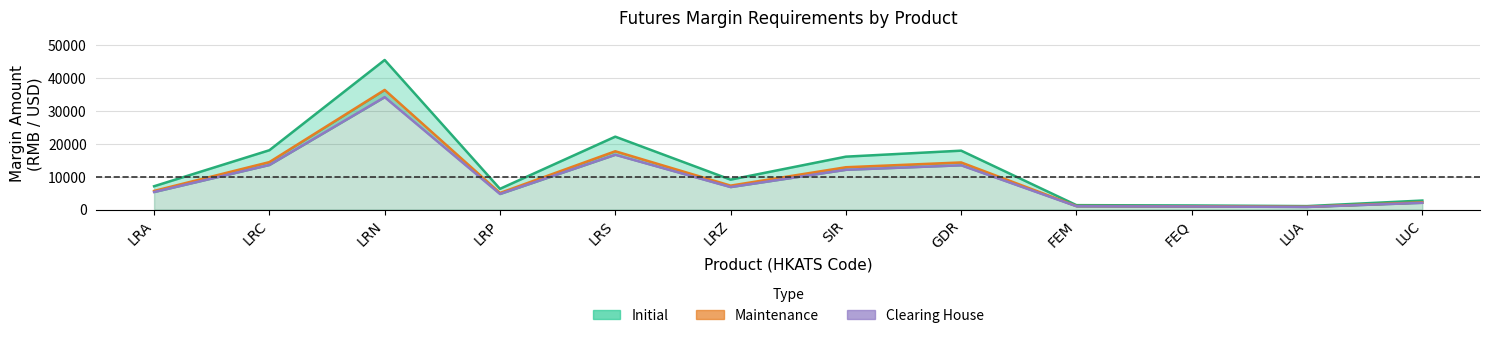

At FEM, list the series in order from largest to smallest.

Initial, Maintenance, Clearing House